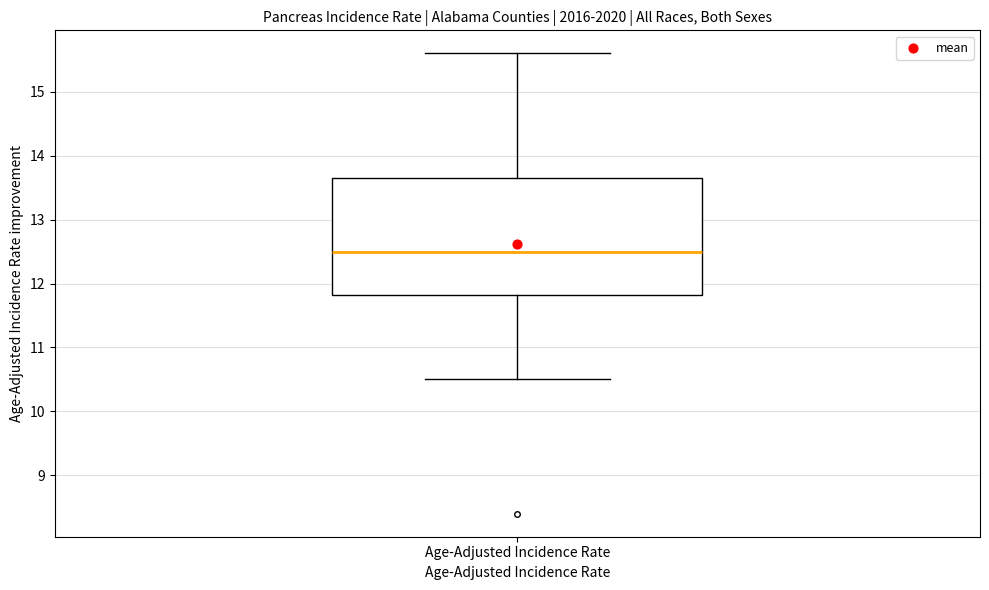

Where does the lower whisker of the box for Age-Adjusted Incidence Rate end on the y-axis? The values are not printed on the chart, so give them approximately, as read against the axis.

10.5